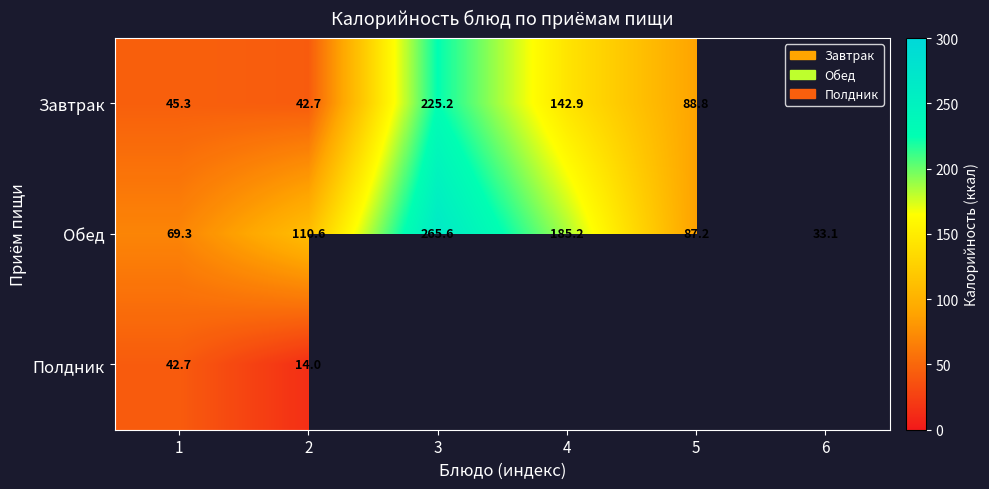

Is it true that Обед equals 112.7 at 3?

False